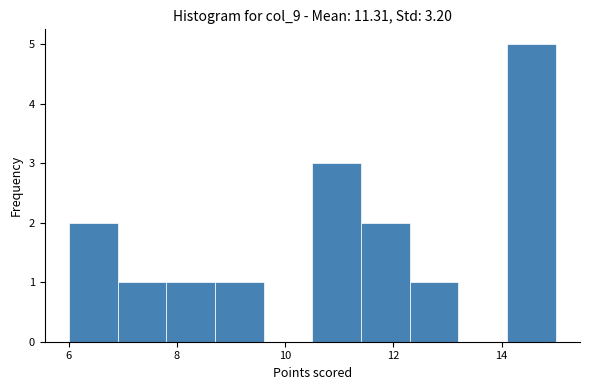

What is the height of the bar covering 6.0 to 6.9 on the x-axis? Neither the bar edges nor the heights are printed on the chart, so give them approximately, as read against the axes.

2